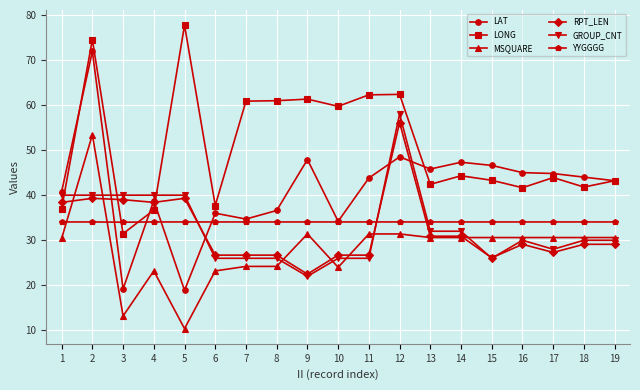

Which series has the largest total across all categories?

LONG